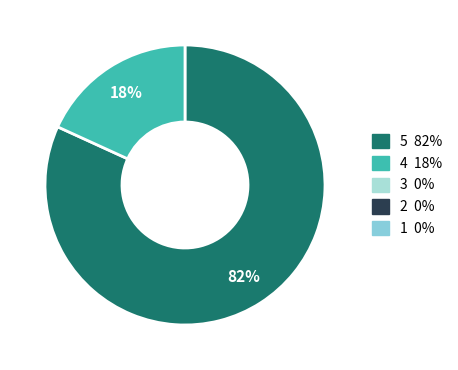

Is there any slice that represents more than half of the pie?

Yes